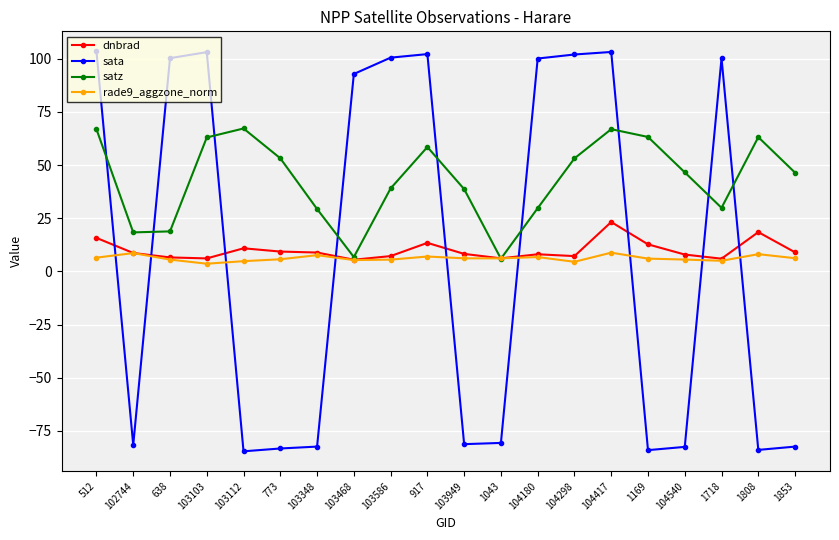

Which series changed the most between 103348 and 917?

sata